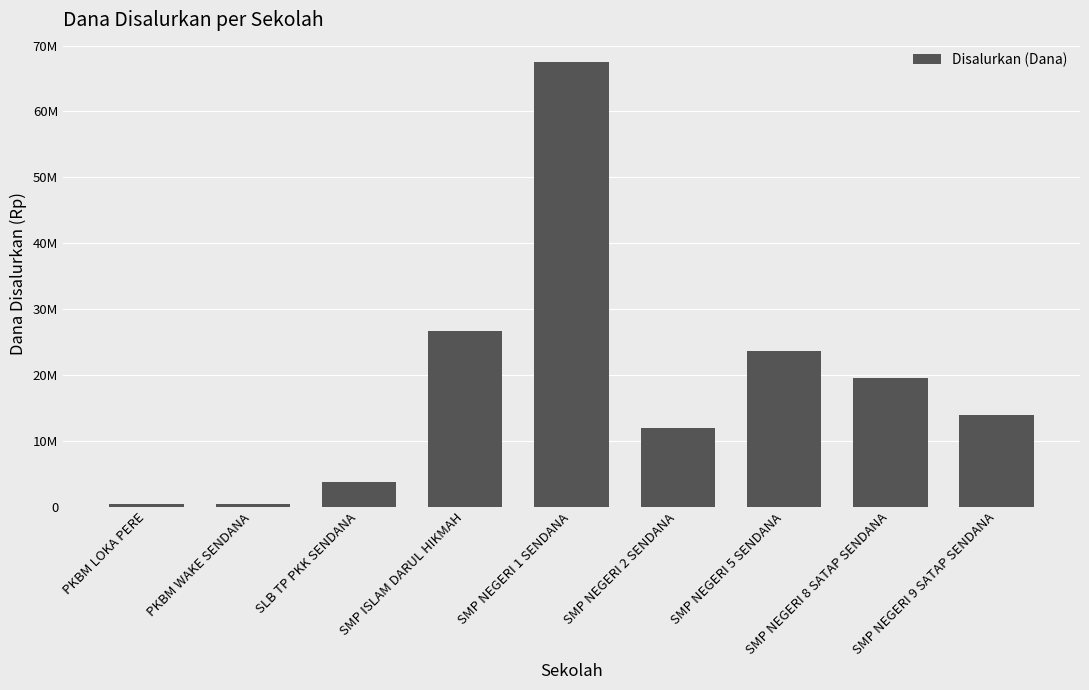

Are the bars horizontal?

No